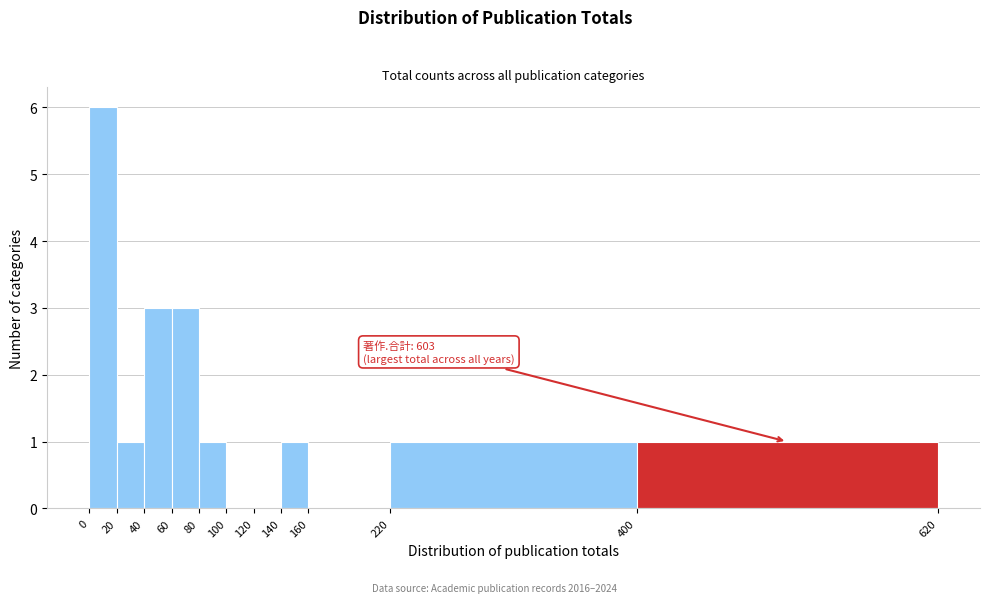

Over which range of the x-axis is the bar tallest?

0 to 20